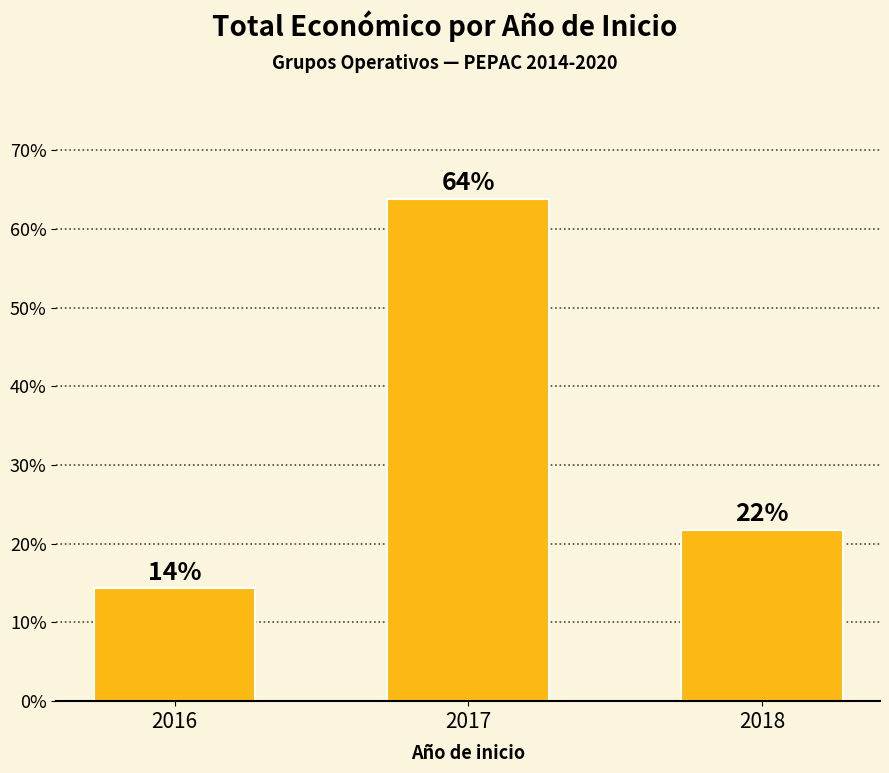

Reading left to right, what are all the values shown in this chart?

14.3	63.9	21.8